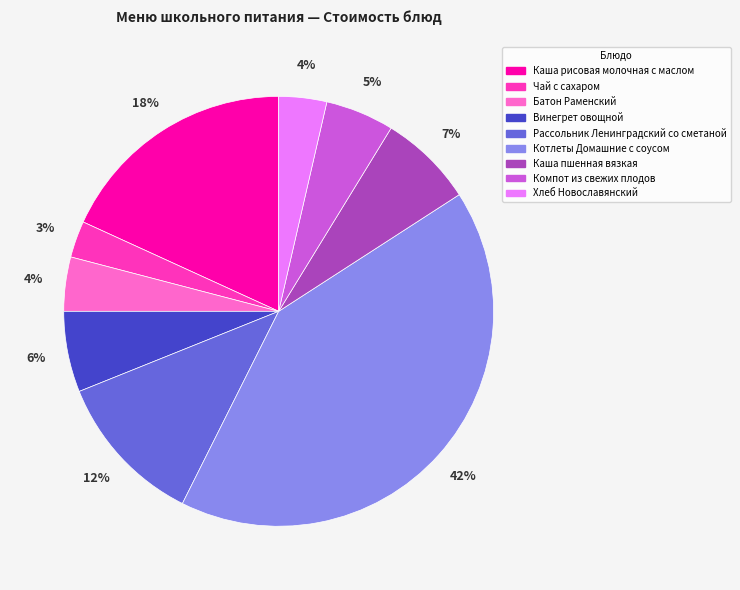

Approximately how many times larger is the value at Компот из свежих плодов compared to Каша рисовая молочная с маслом?

0.3